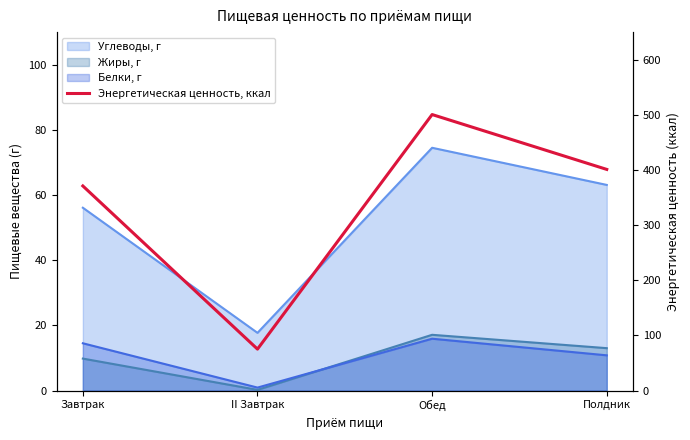

The value at II Завтрак is 75.1. True or false?

True